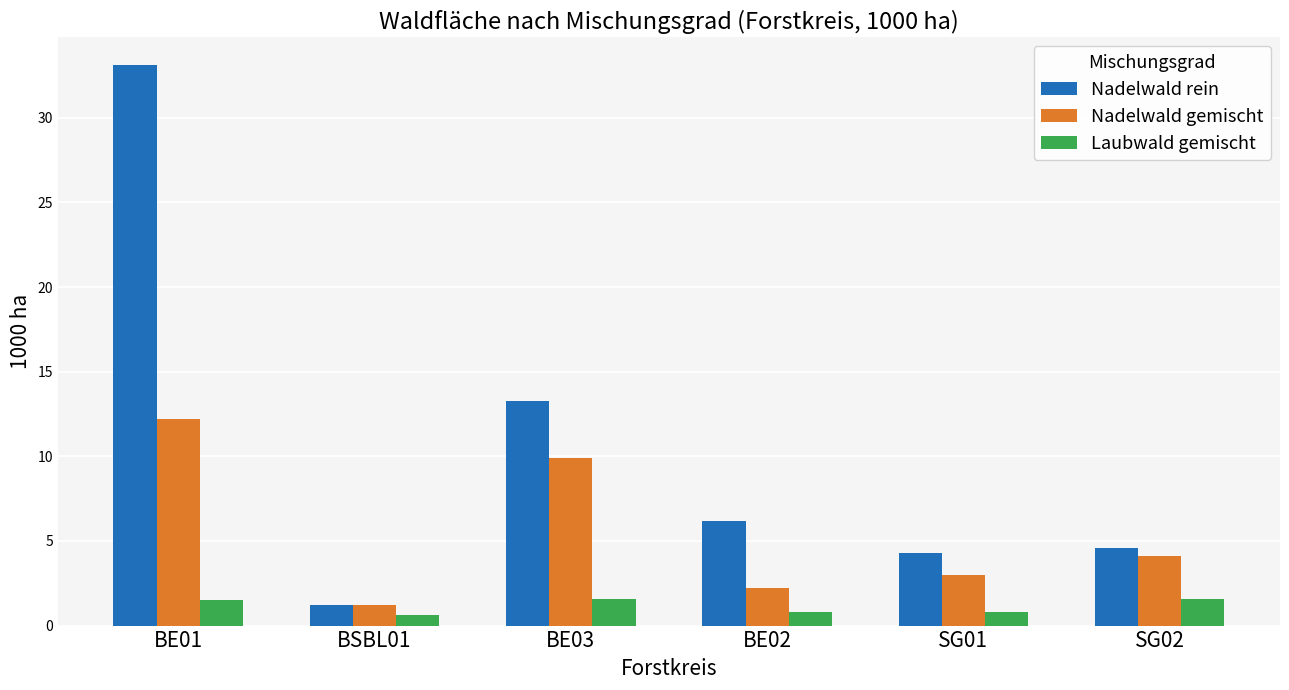

Which series has the largest range (max minus min)?

Nadelwald rein